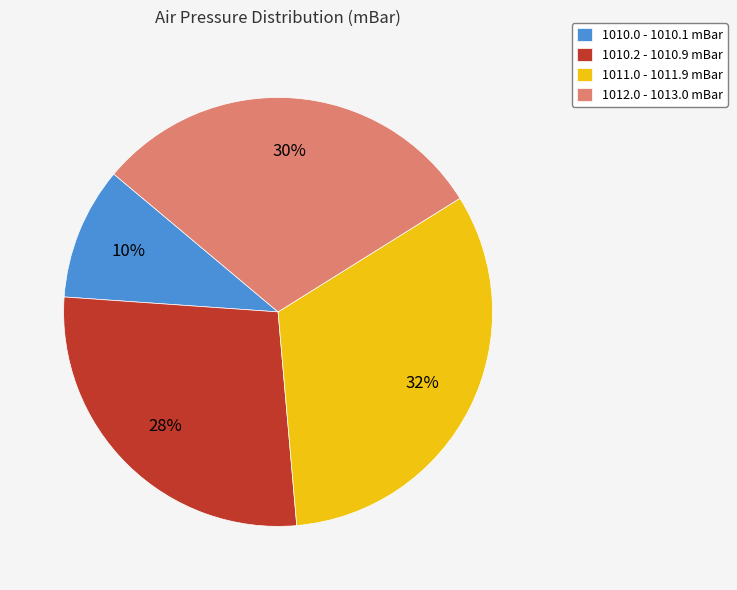

How many slices are in this pie chart?

4